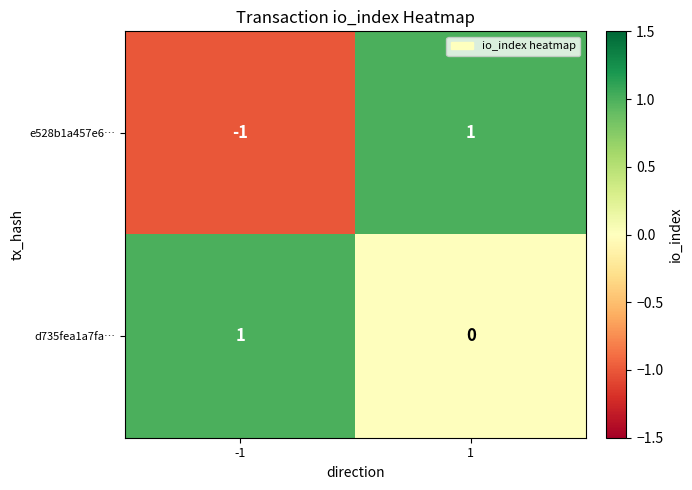

How many distinct data groups are displayed?

2